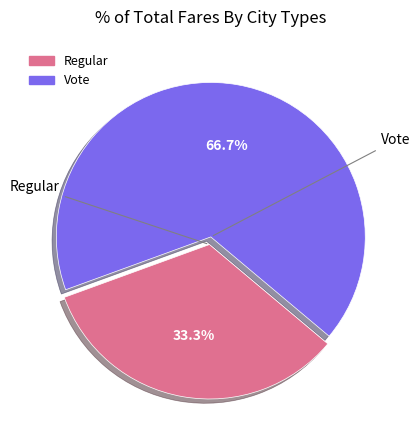

Which slice represents more than half of the pie?

Vote